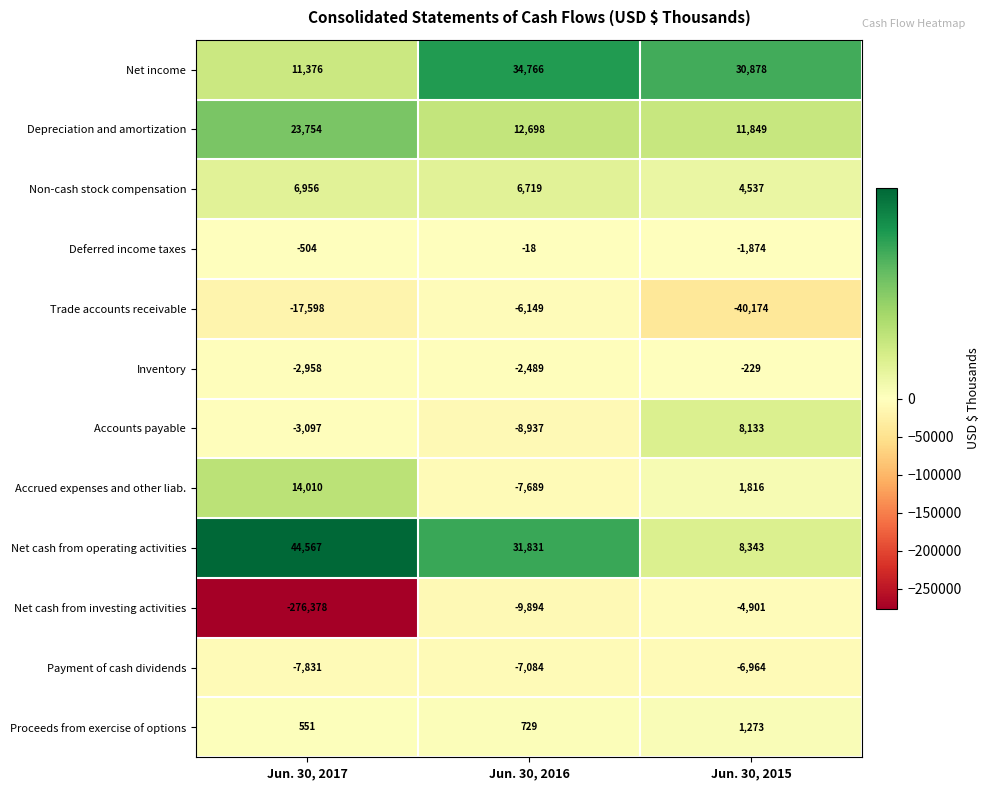

How many data points does each series have?

3